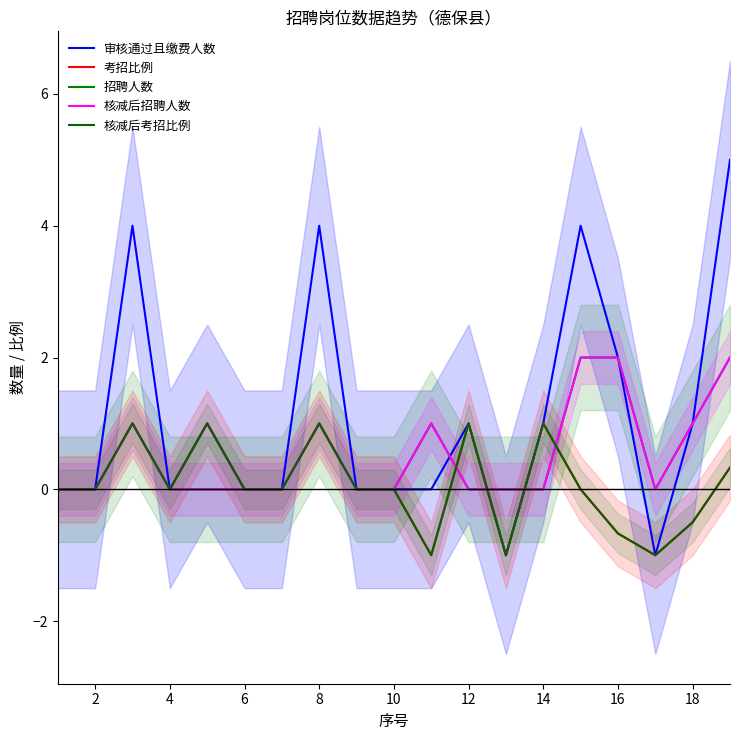

True or false: 审核通过且缴费人数 has a value of -2.7 at 10.

False